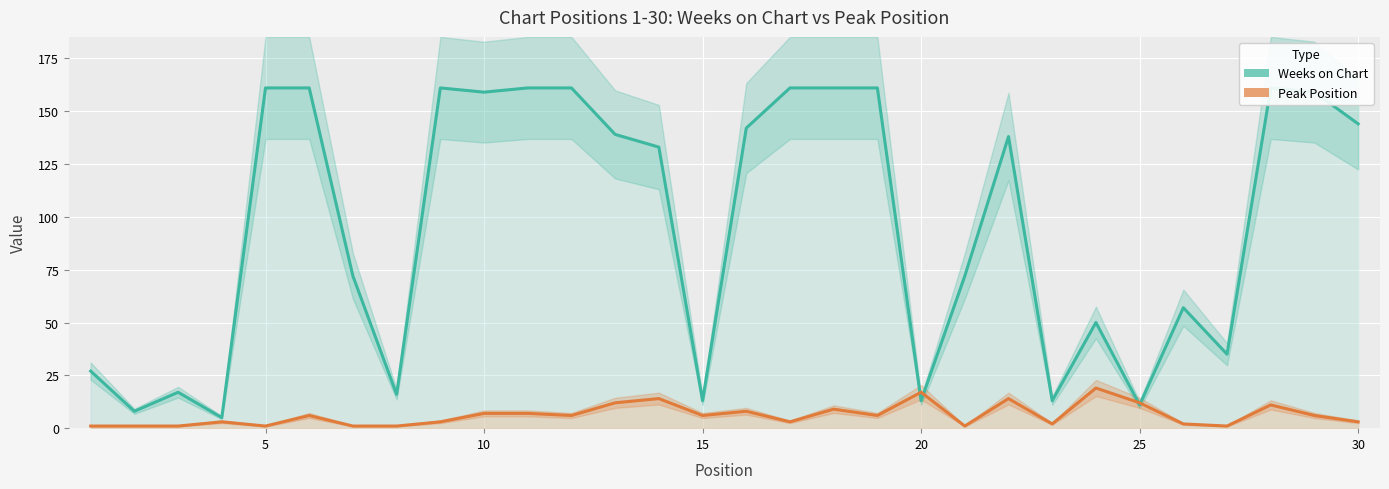

How many data points in Peak Position are less than 6?

14